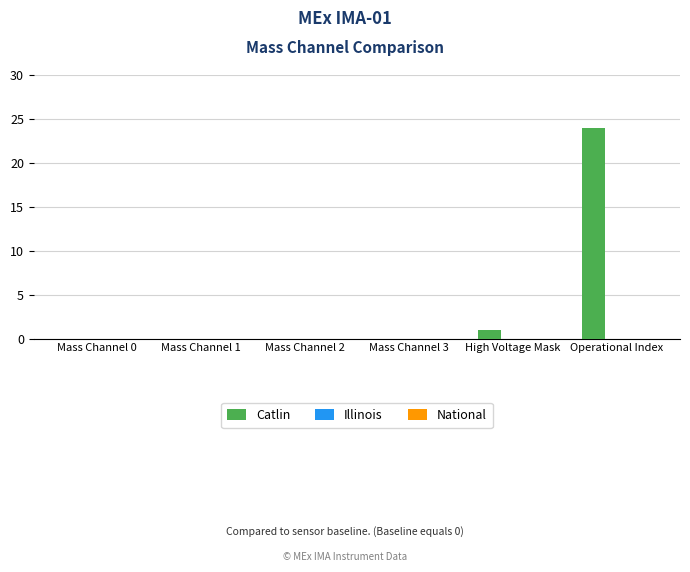

Are the bars horizontal?

No